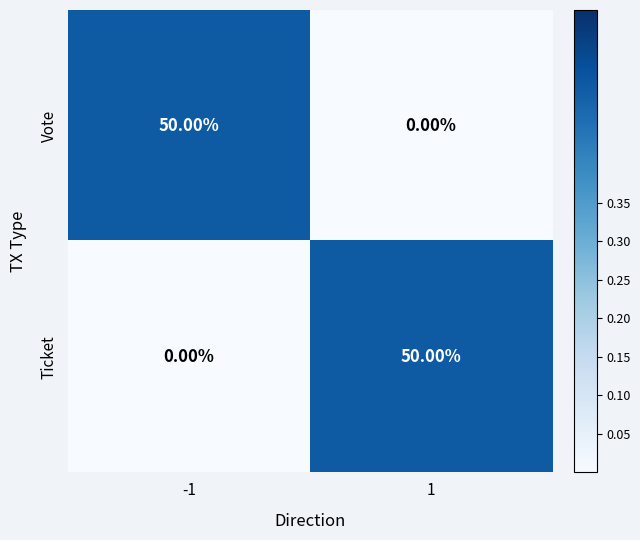

What is the difference between the Ticket values at -1 and 1?

50